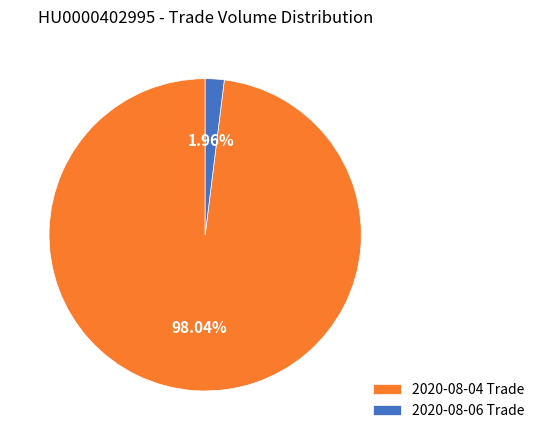

Which slice is the largest?

2020-08-04 Trade